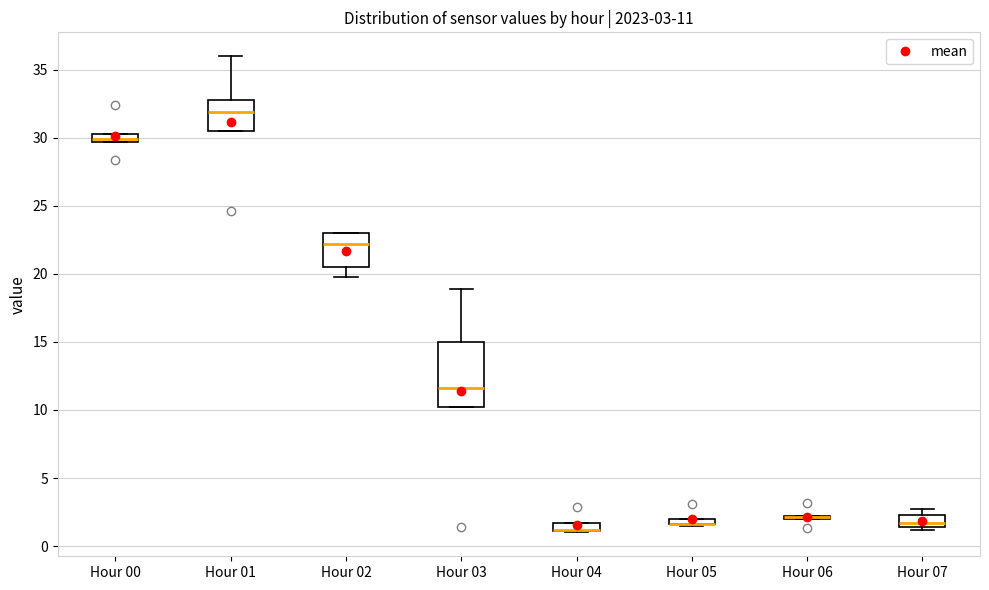

Comparing the boxes themselves (not the whiskers), which one is the tallest?

Hour 03